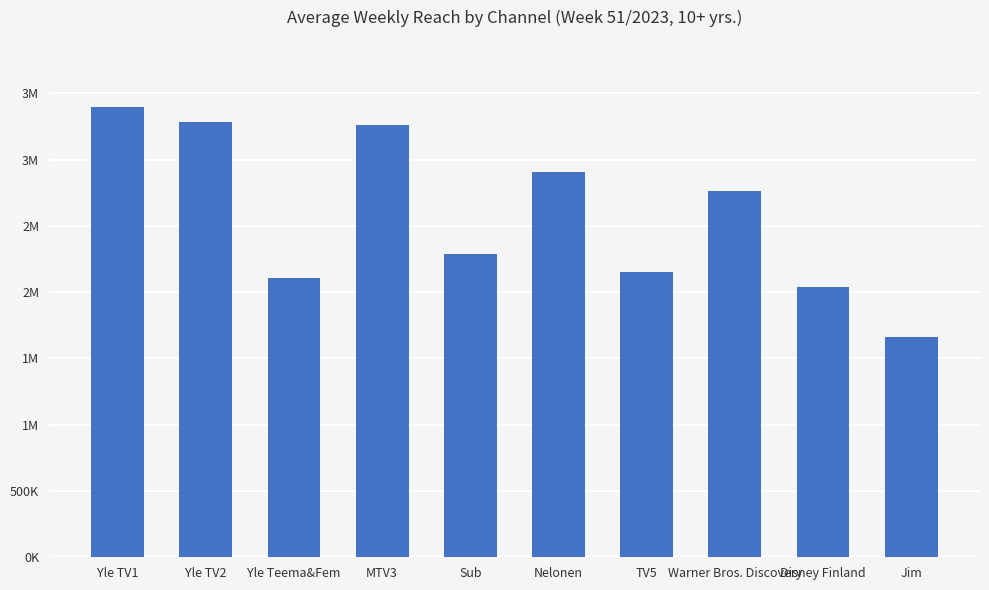

Where does the data first go above 2763000?

Yle TV1